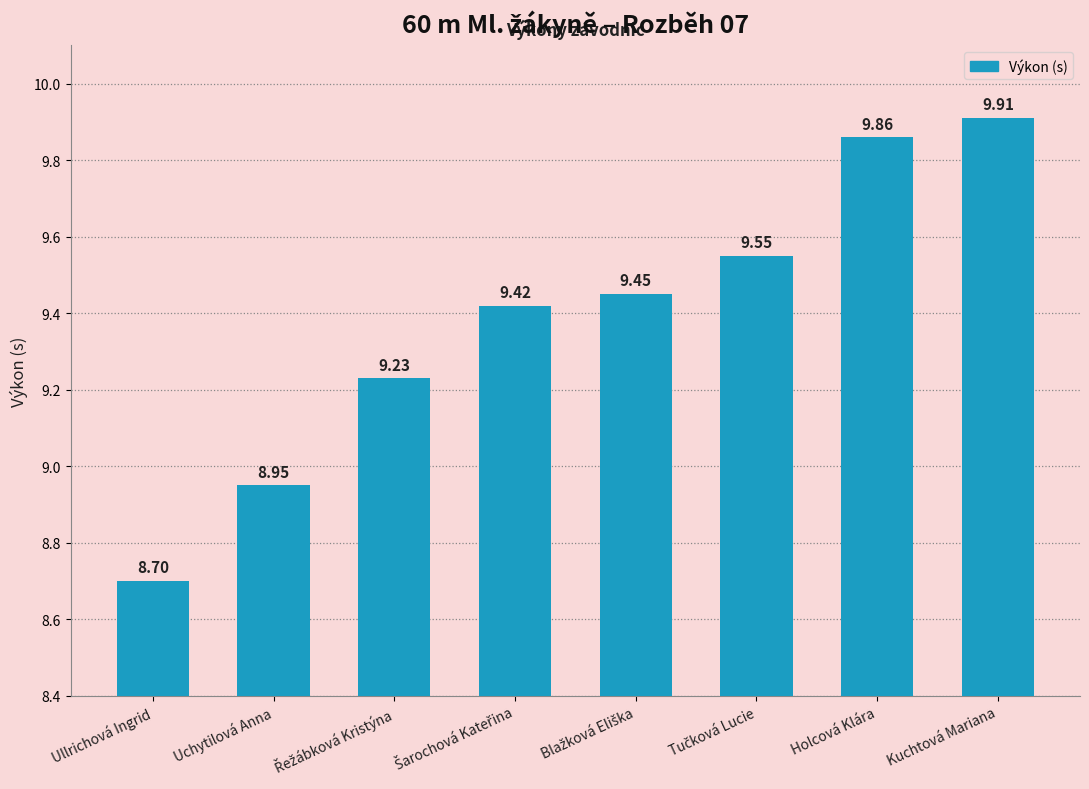

Read the value at Holcová Klára.

9.9